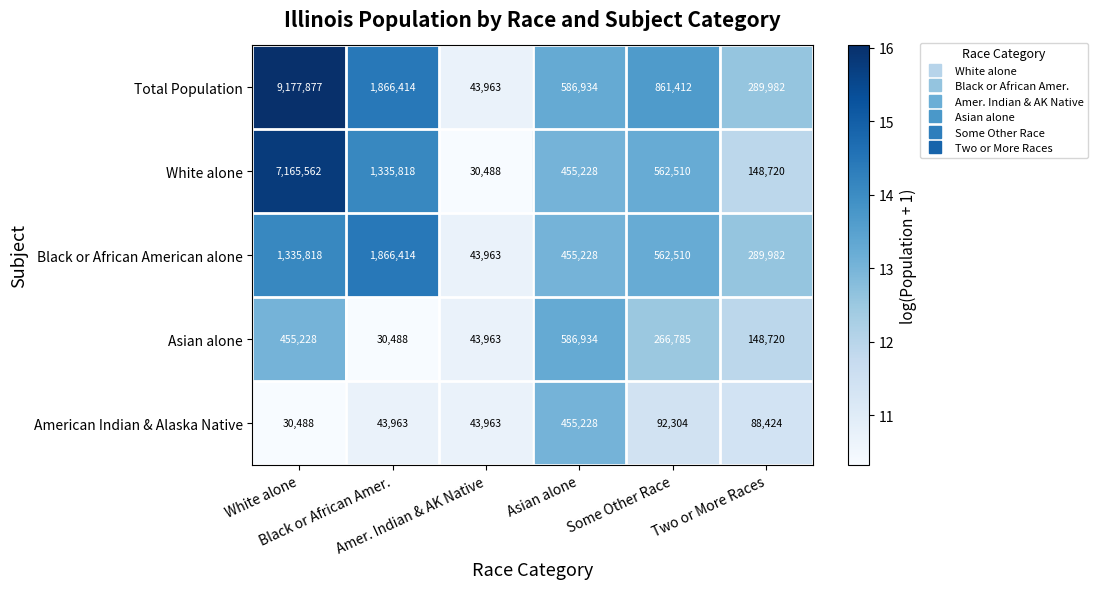

At which category is the sum across all series the highest?

White alone